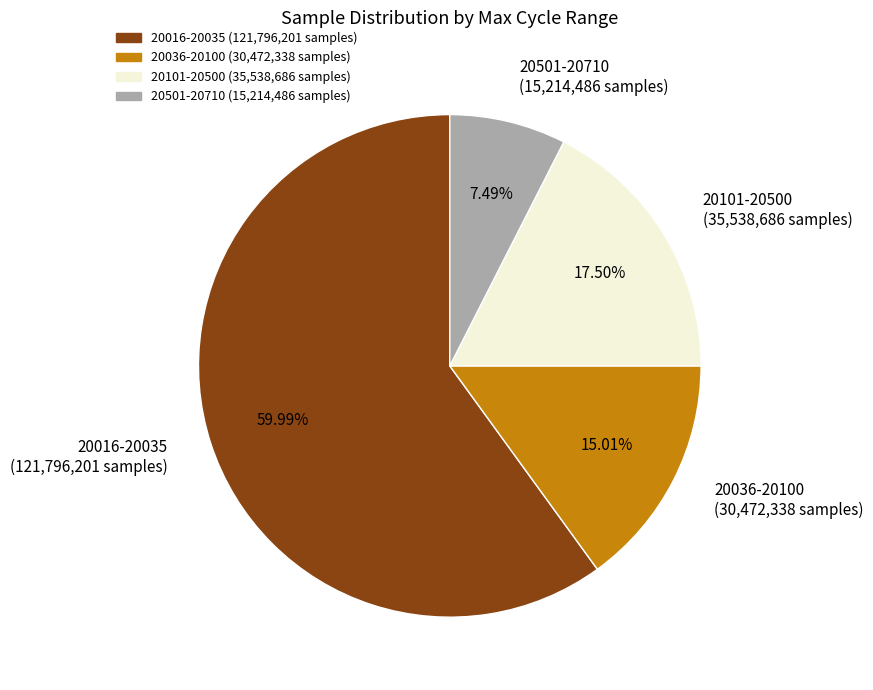

Which slice represents more than half of the pie?

20016-20035 (121,796,201 samples)